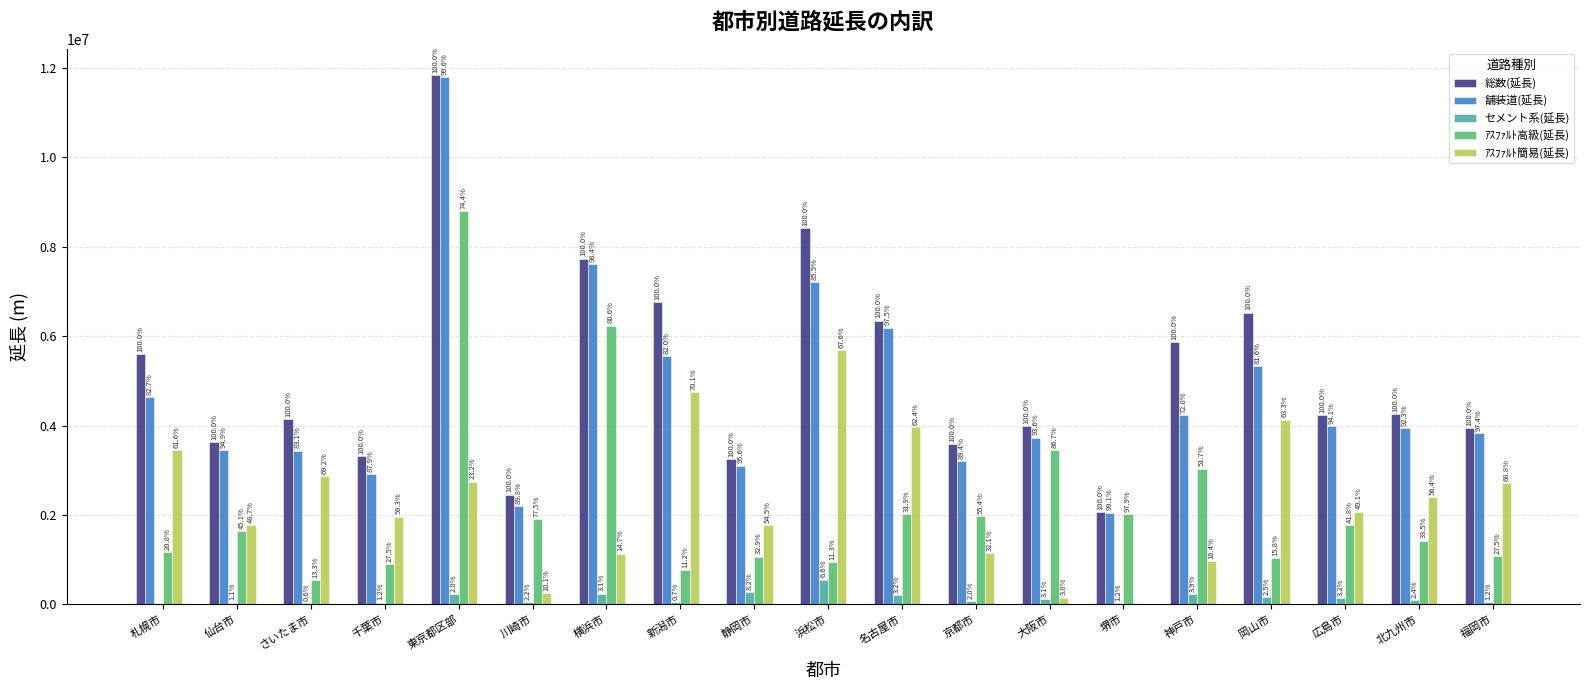

Is it true that ｱｽﾌｧﾙﾄ簡易(延長) equals 1282188 at 北九州市?

False